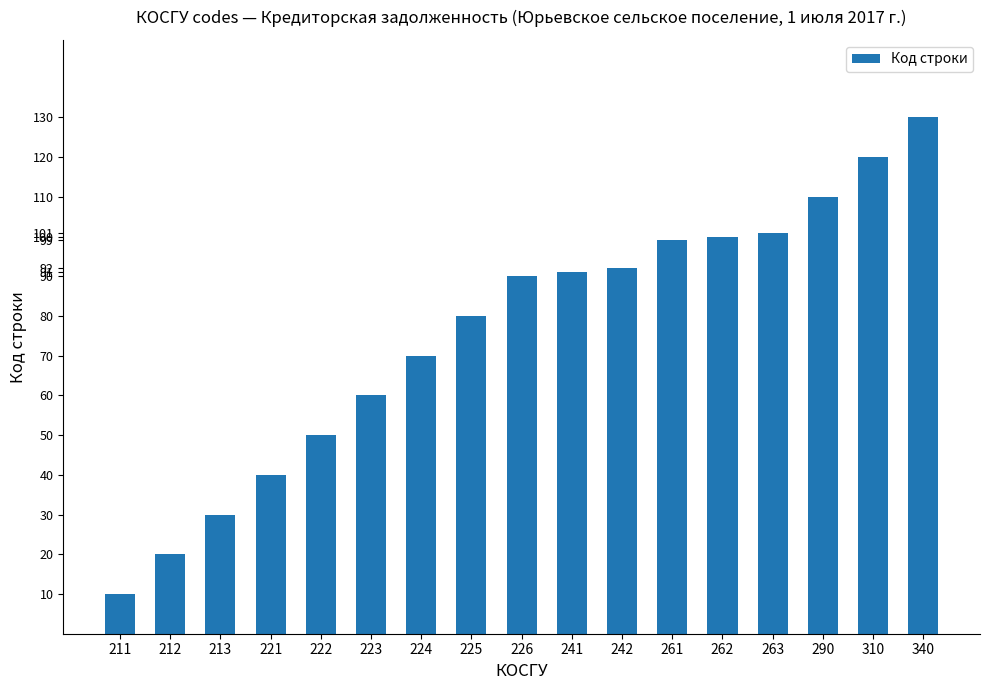

What is the change in value from 224 to 263?

+31